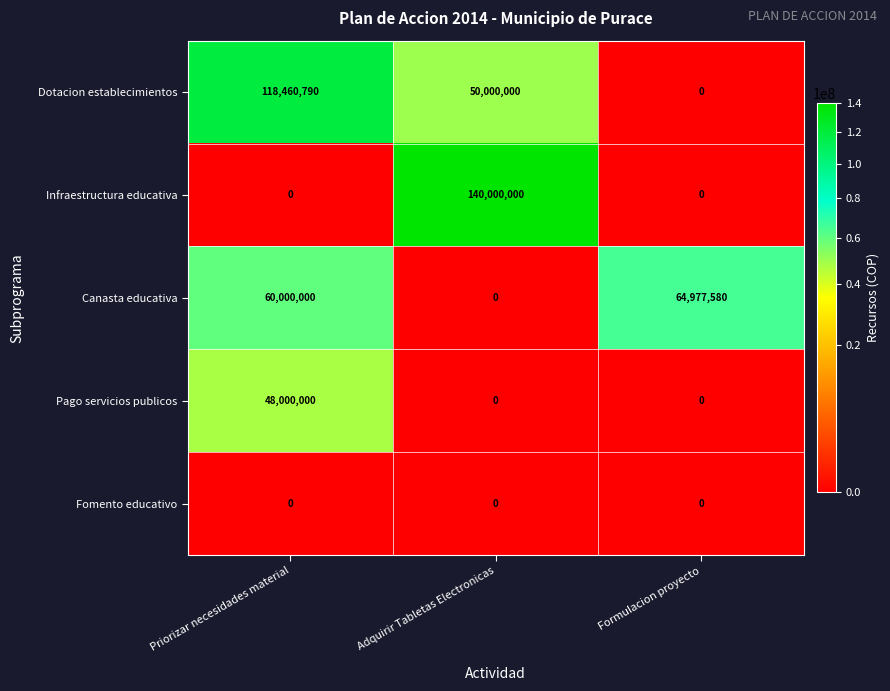

How many positive values does the Canasta educativa series have?

2